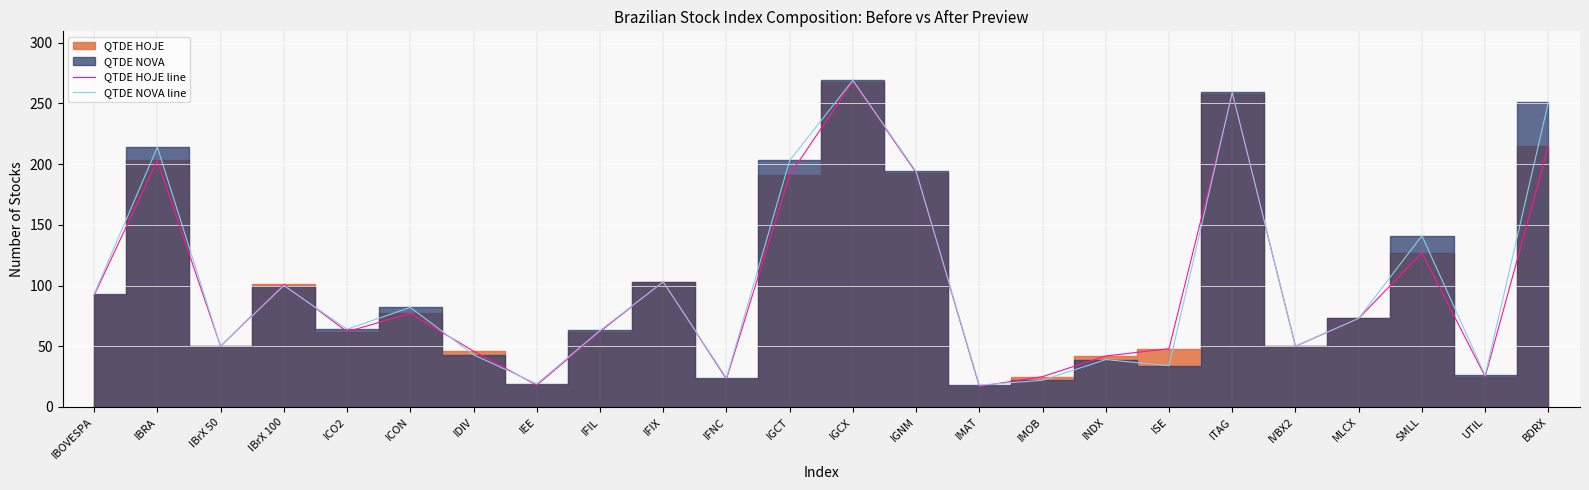

What is the difference between the maximum and minimum values in the QTDE HOJE line series?

251